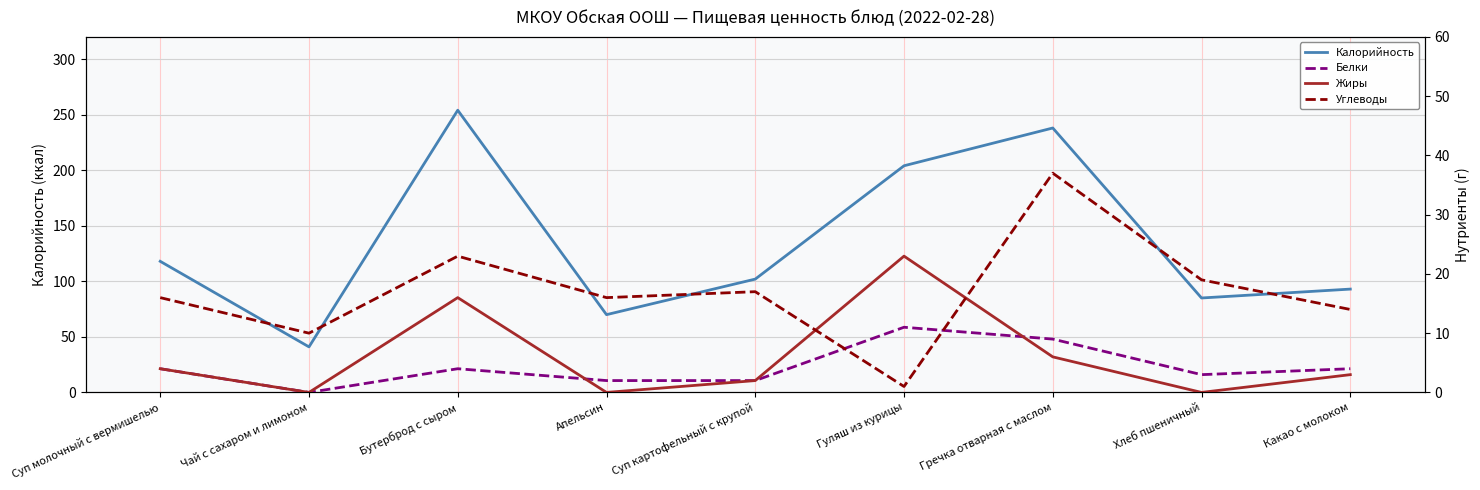

List the series in order of their peak value, highest first.

Калорийность, Углеводы, Жиры, Белки